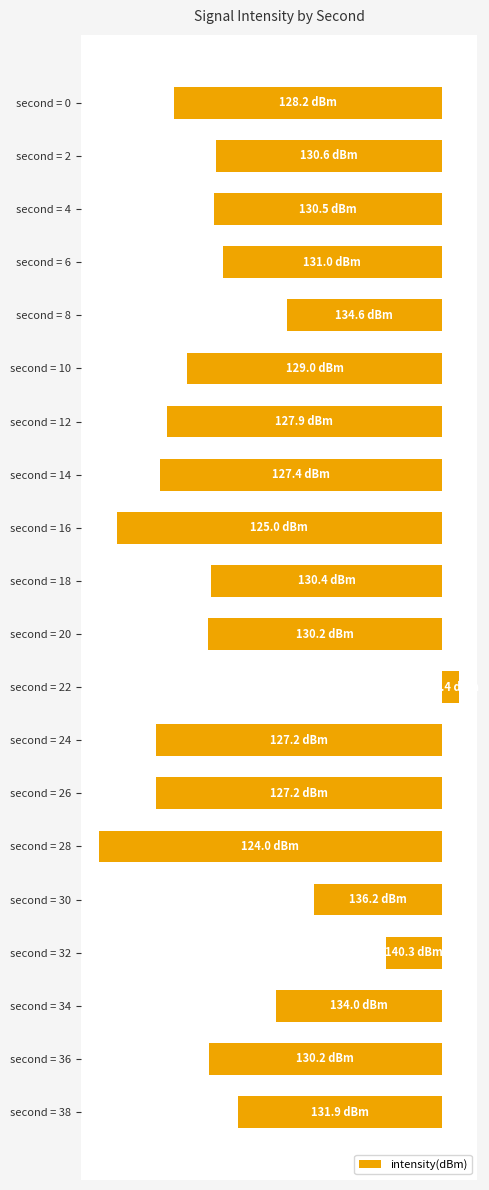

Does the chart contain any negative values?

Yes